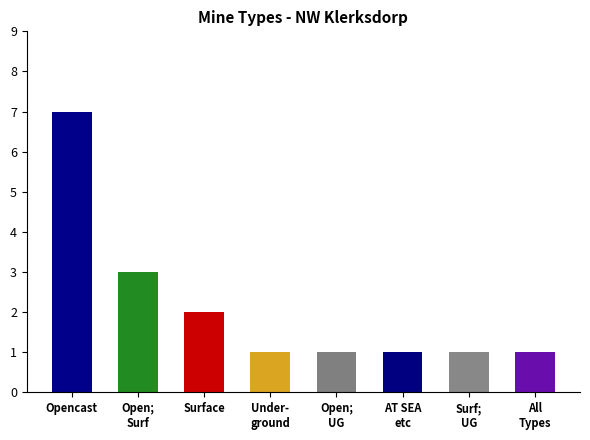

What is the sum of all values?

17